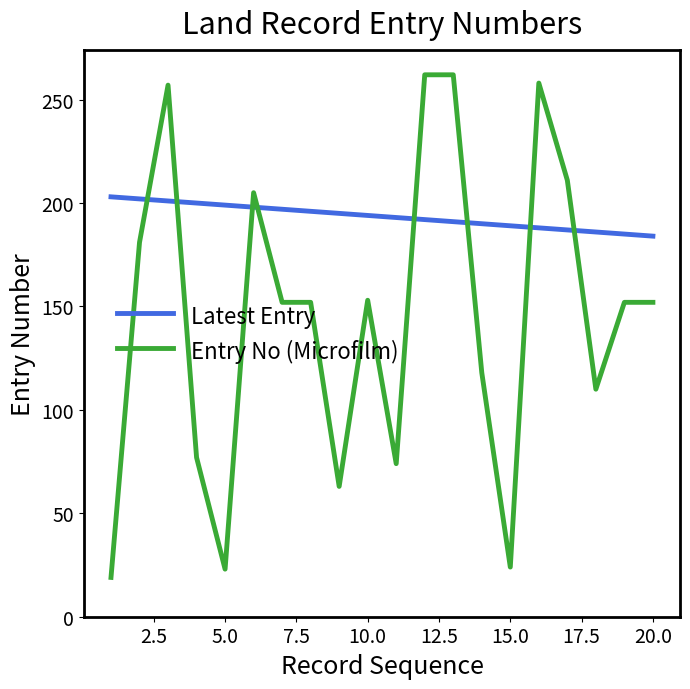

Which series has the largest range (max minus min)?

Entry No (Microfilm)